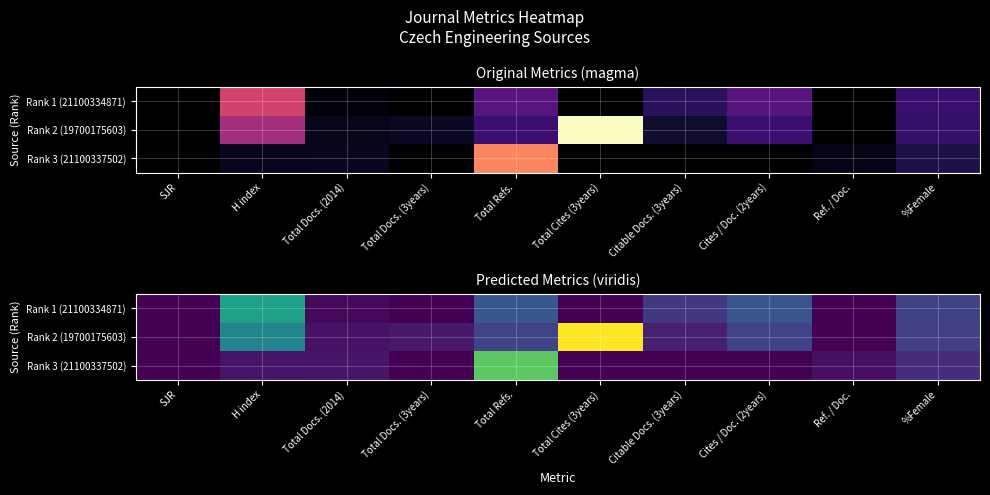

Is it true that Rank 2 (19700175603) equals 20 at Total Docs. (3years)?

True